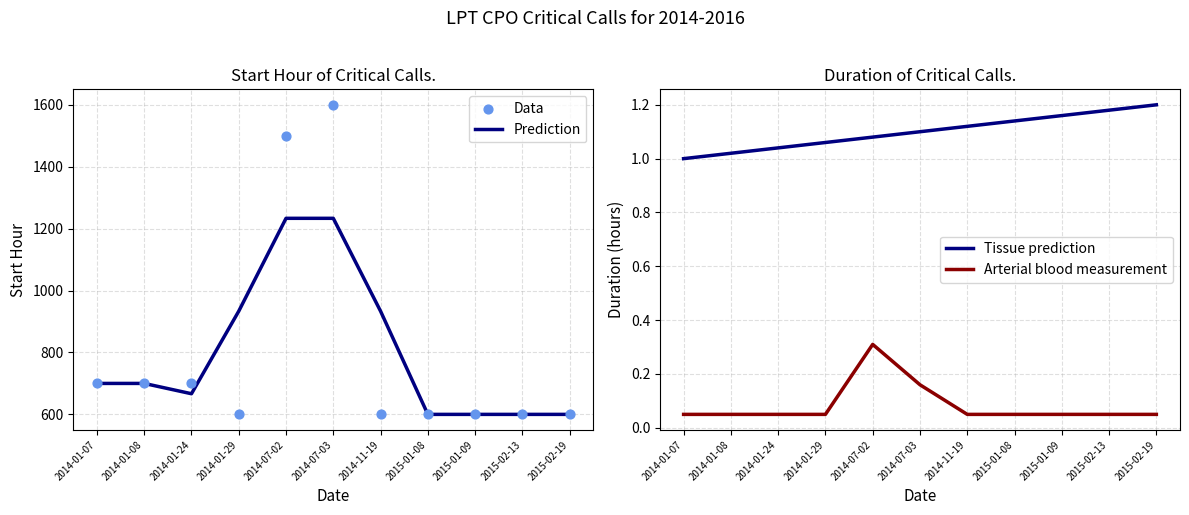

At how many categories does at least one series exceed 1141?

2